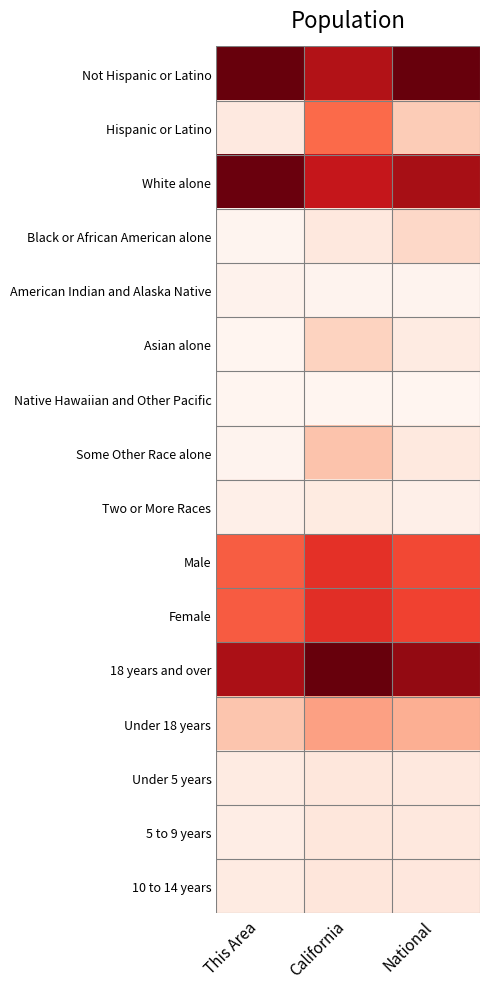

Reading left to right, list all the values displayed in this chart.

Not Hispanic or Latino: This Area=1.0	California=0.8	National=1.0
Hispanic or Latino: This Area=0.1	California=0.5	National=0.2
White alone: This Area=1.0	California=0.8	National=0.9
Black or African American alone: This Area=0.0	California=0.1	National=0.1
American Indian and Alaska Native: This Area=0.0	California=0.0	National=0.0
Asian alone: This Area=0.0	California=0.2	National=0.1
Native Hawaiian and Other Pacific: This Area=0.0	California=0.0	National=0.0
Some Other Race alone: This Area=0.0	California=0.2	National=0.1
Two or More Races: This Area=0.0	California=0.1	National=0.0
Male: This Area=0.5	California=0.7	National=0.6
Female: This Area=0.5	California=0.7	National=0.6
18 years and over: This Area=0.9	California=1.0	National=0.9
Under 18 years: This Area=0.2	California=0.3	National=0.3
Under 5 years: This Area=0.1	California=0.1	National=0.1
5 to 9 years: This Area=0.0	California=0.1	National=0.1
10 to 14 years: This Area=0.1	California=0.1	National=0.1